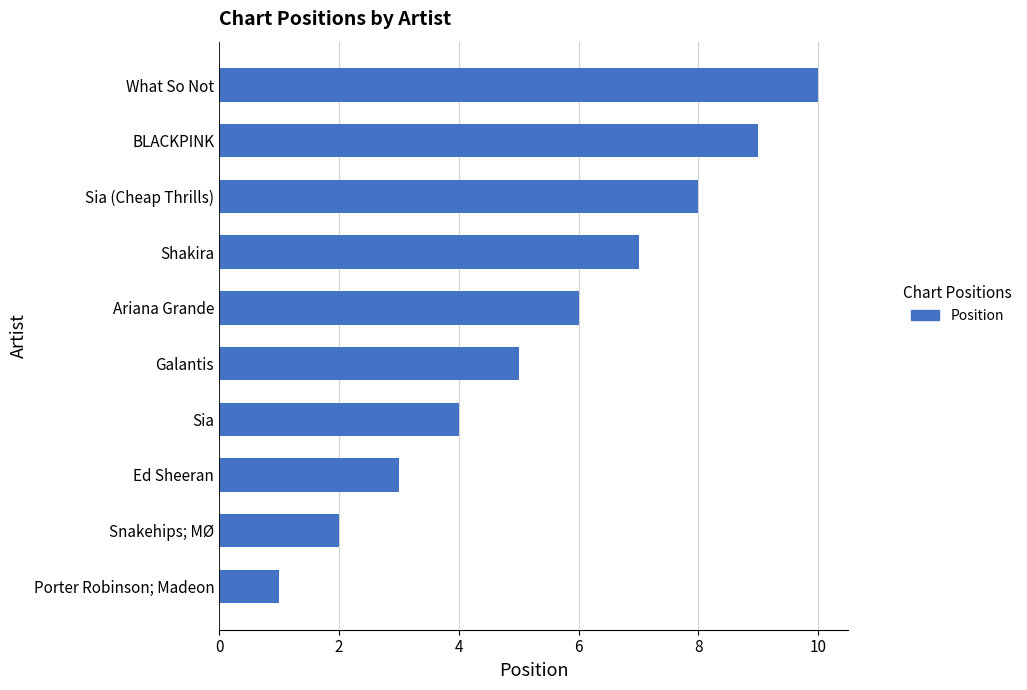

What is the average value?

6